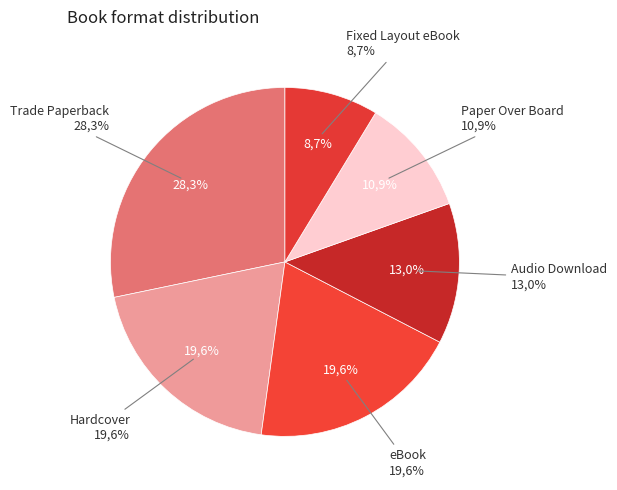

What percentage is the Fixed Layout eBook slice, to the nearest percent?

9%